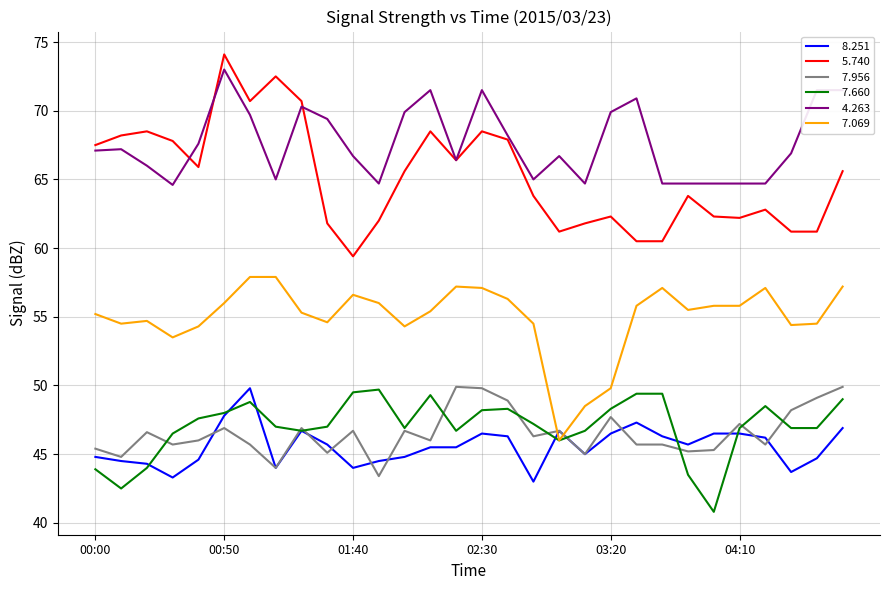

What is the greatest value displayed?

74.1